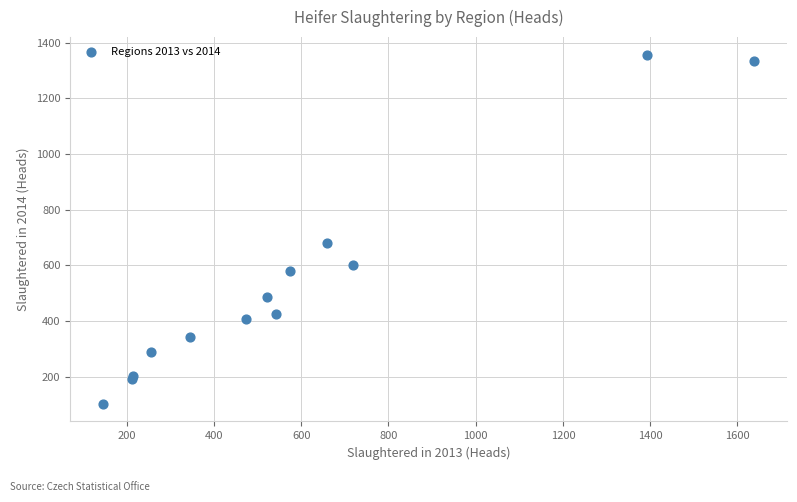

What Y value in the scatter plot is closest to 729?

680